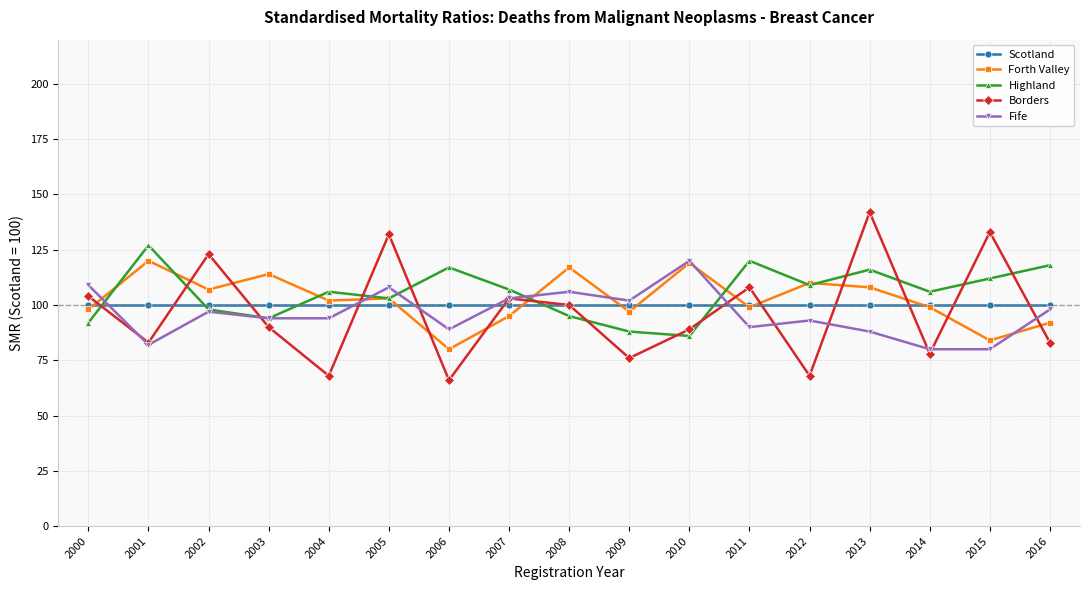

How many intersections are there between Highland and Scotland?

5